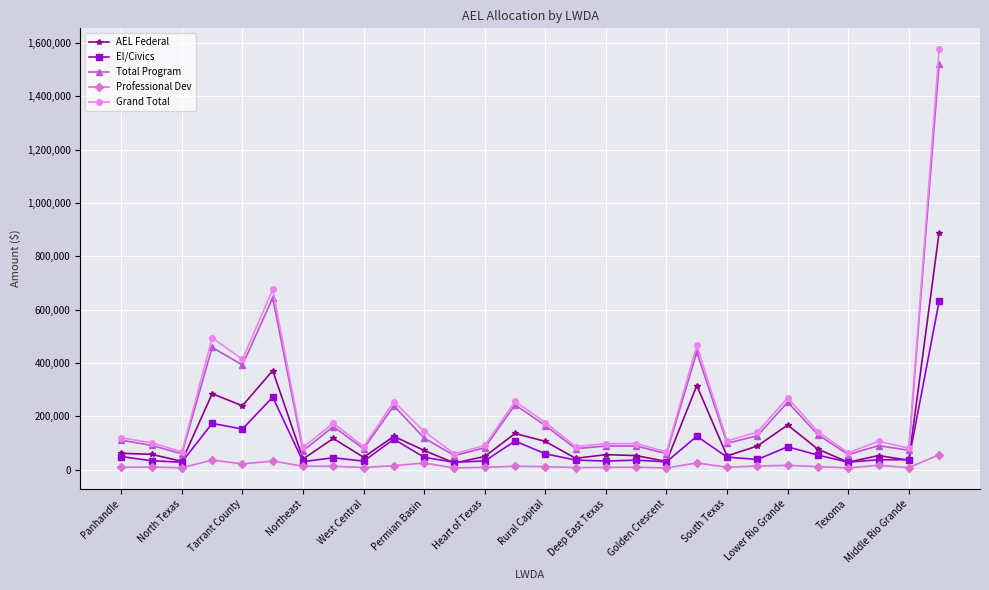

True or false: Grand Total and Professional Dev cross at least once.

False